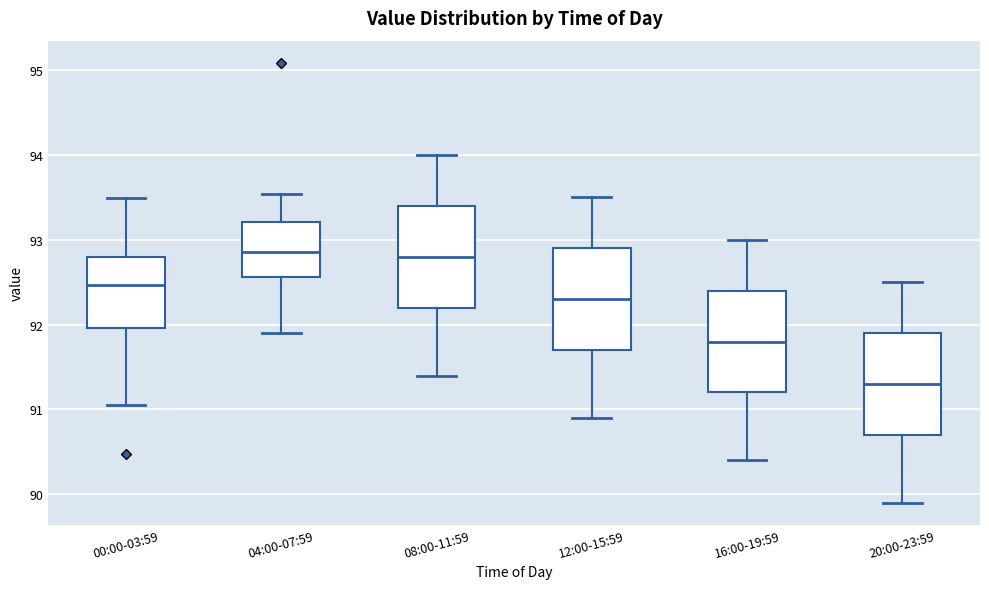

Which box's median line is the lowest?

20:00-23:59